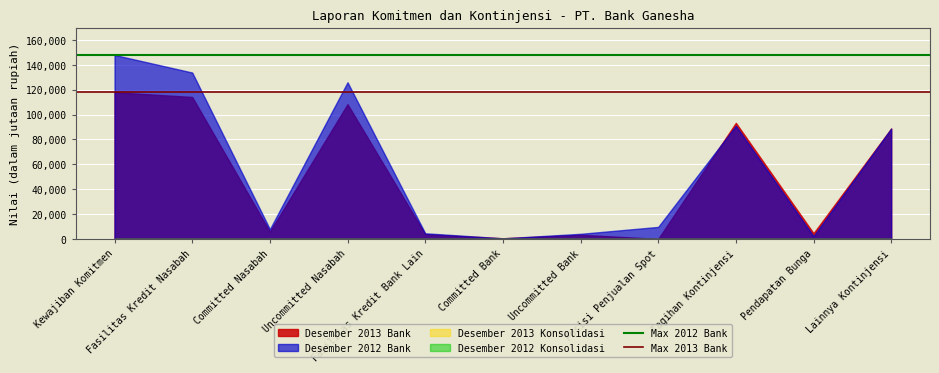

Where is Max 2012 Bank nearest to the value 148014?

Kewajiban Komitmen